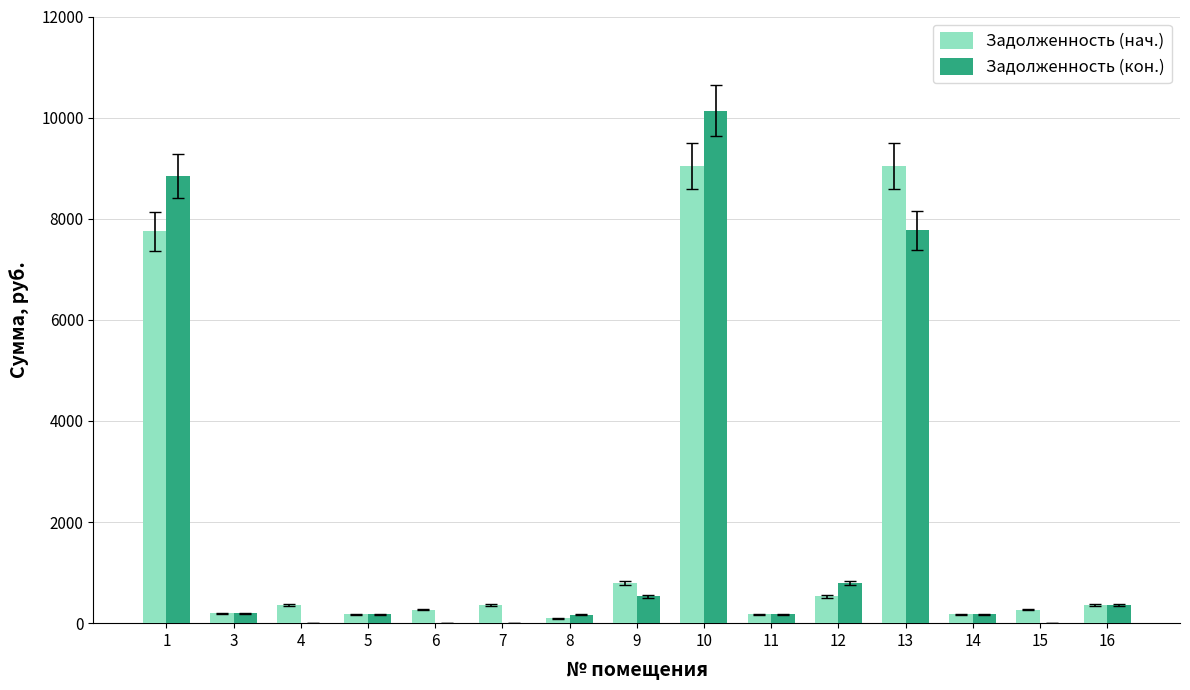

What is the sum of all Задолженность (кон.) values?

29321.9